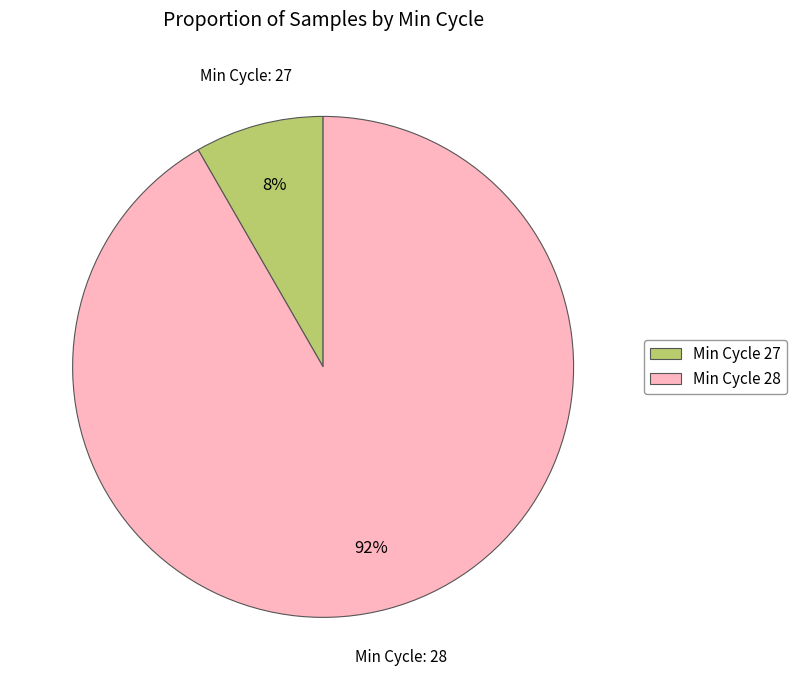

To the nearest percent, what portion does Min Cycle 27 represent?

8%